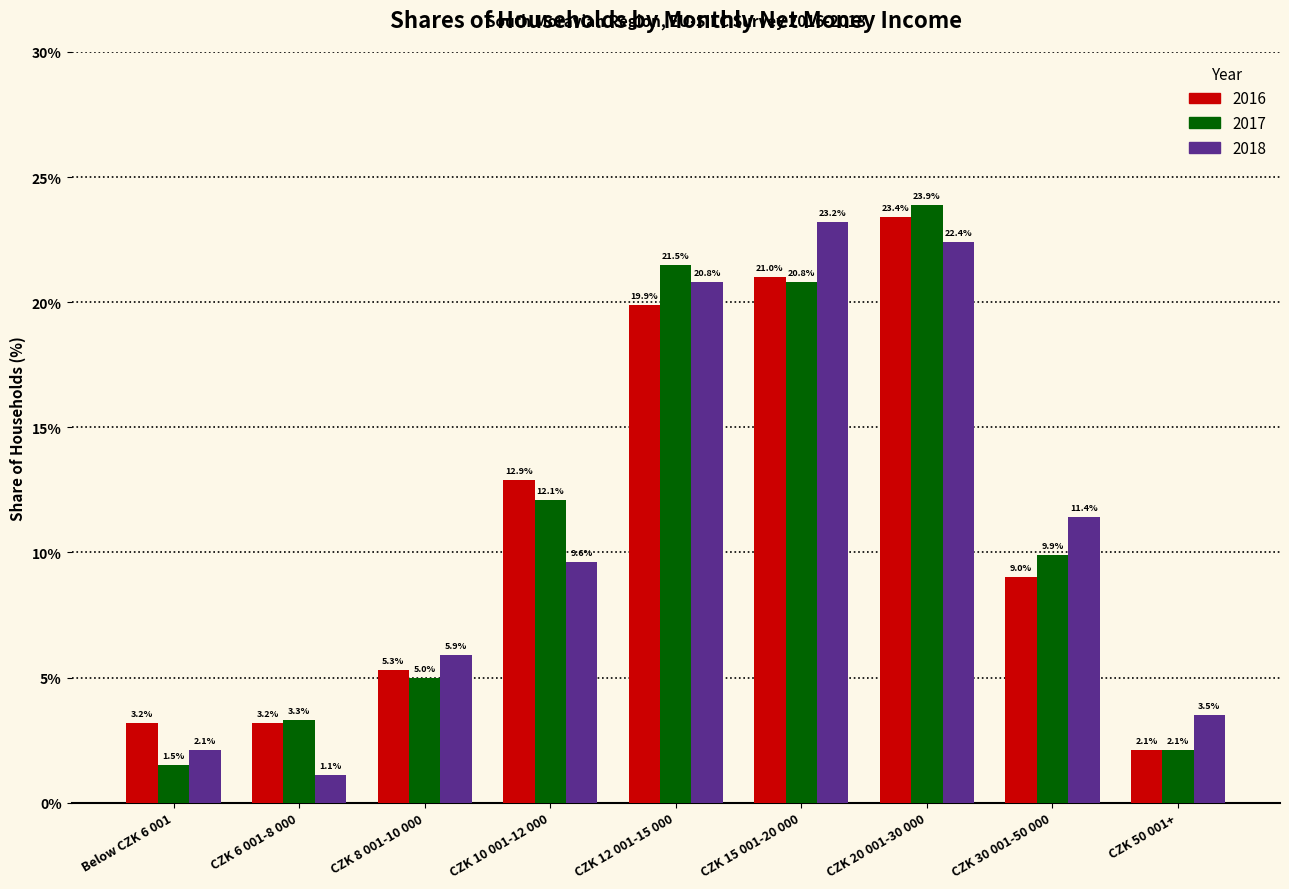

Reading left to right, extract all data points from this chart.

2016: 3.2	3.2	5.3	12.9	19.9	21.0	23.4	9.0	2.1
2017: 1.5	3.3	5.0	12.1	21.5	20.8	23.9	9.9	2.1
2018: 2.1	1.1	5.9	9.6	20.8	23.2	22.4	11.4	3.5